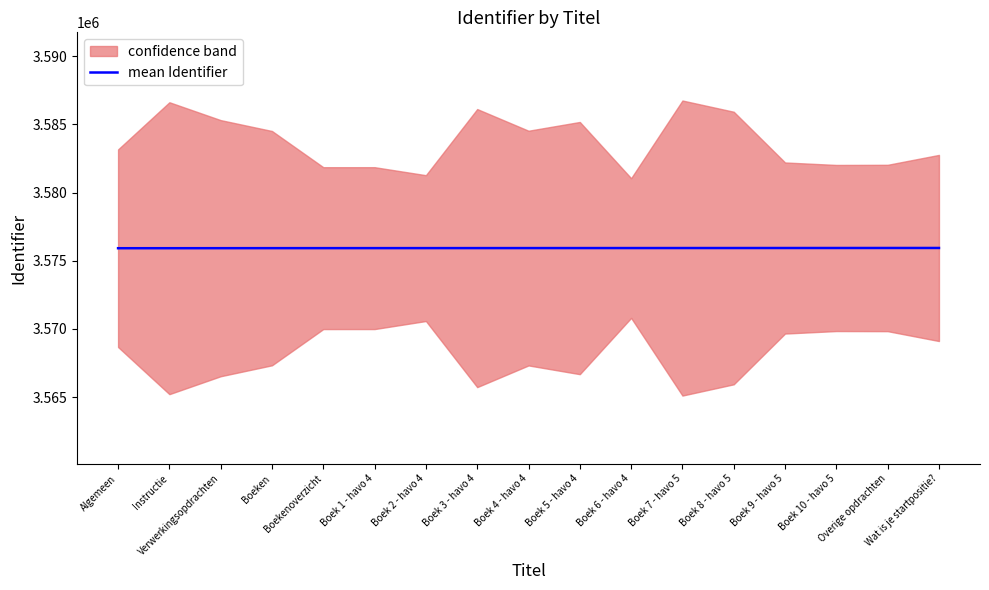

What is the sum of all values?

60790720